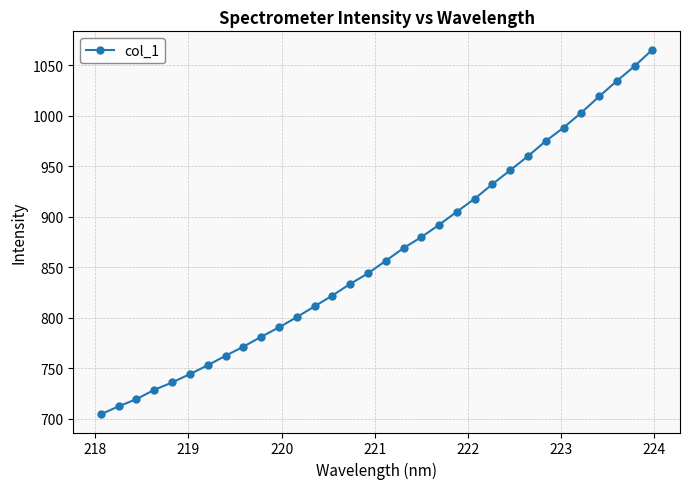

What is the maximum value shown in the chart?

1065.3